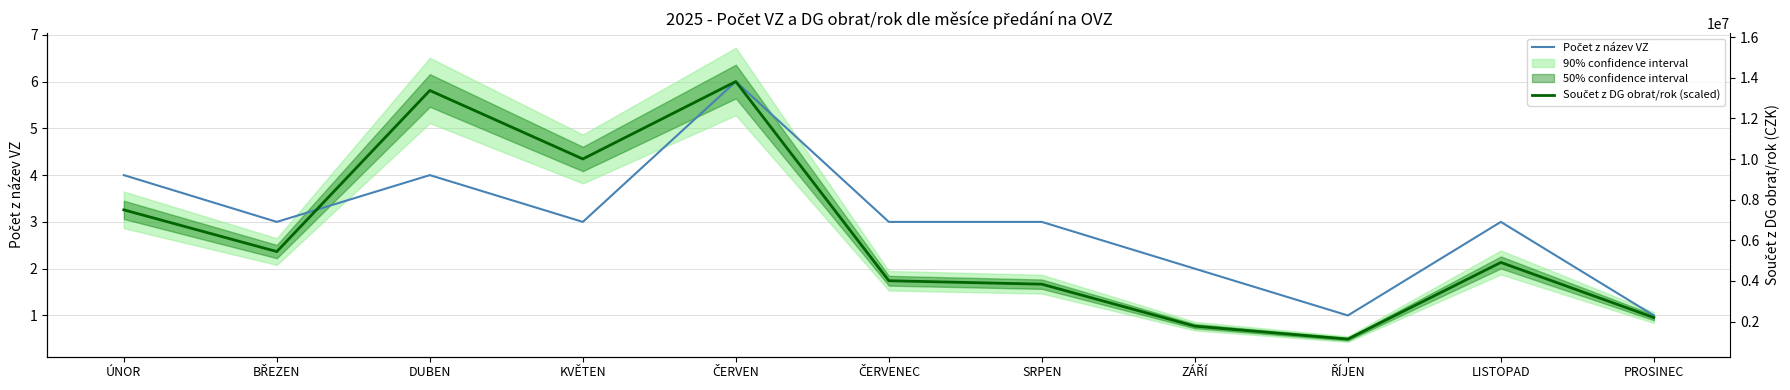

At which label is Součet z DG obrat/rok (scaled) closest to 3?

ÚNOR